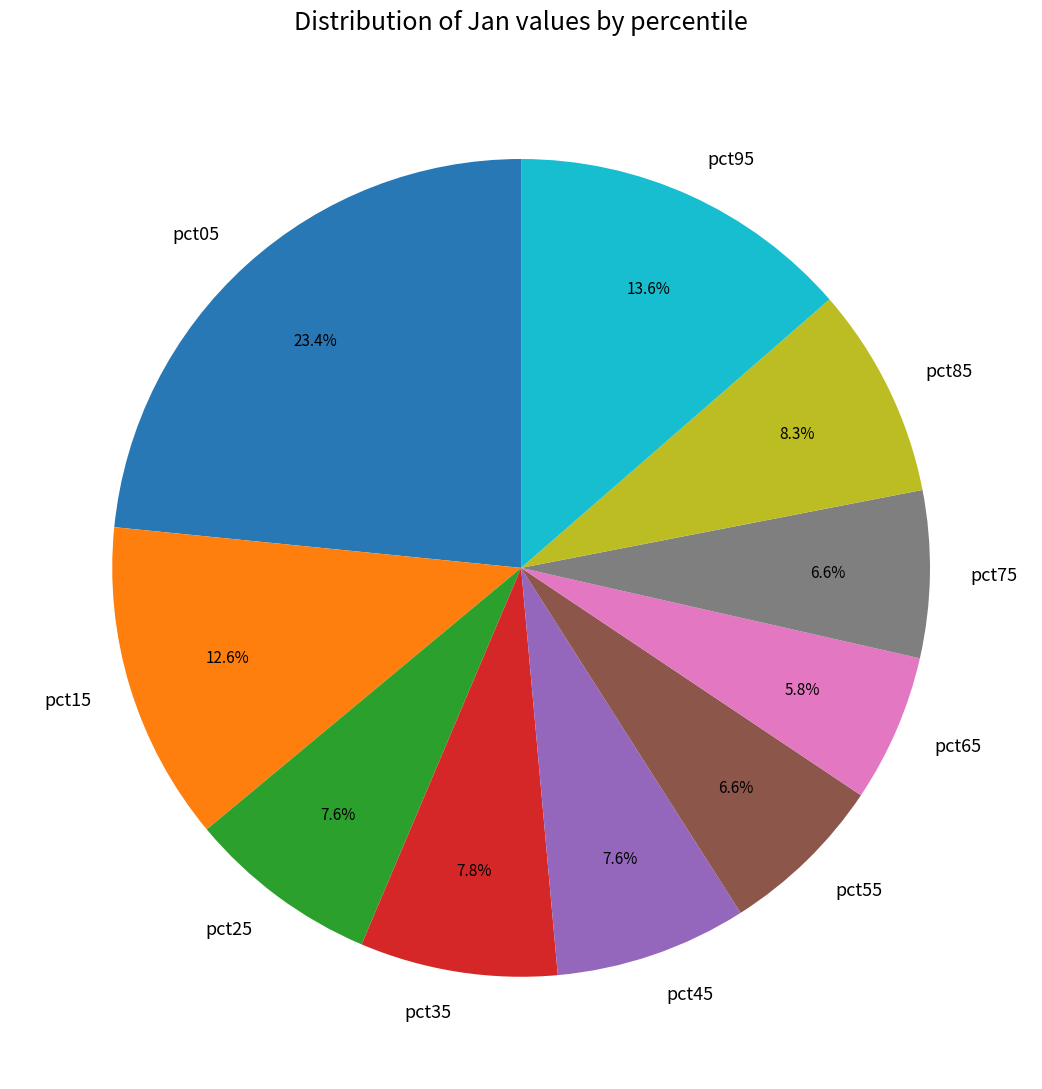

What percentage is NOT represented by pct35?

92.2%